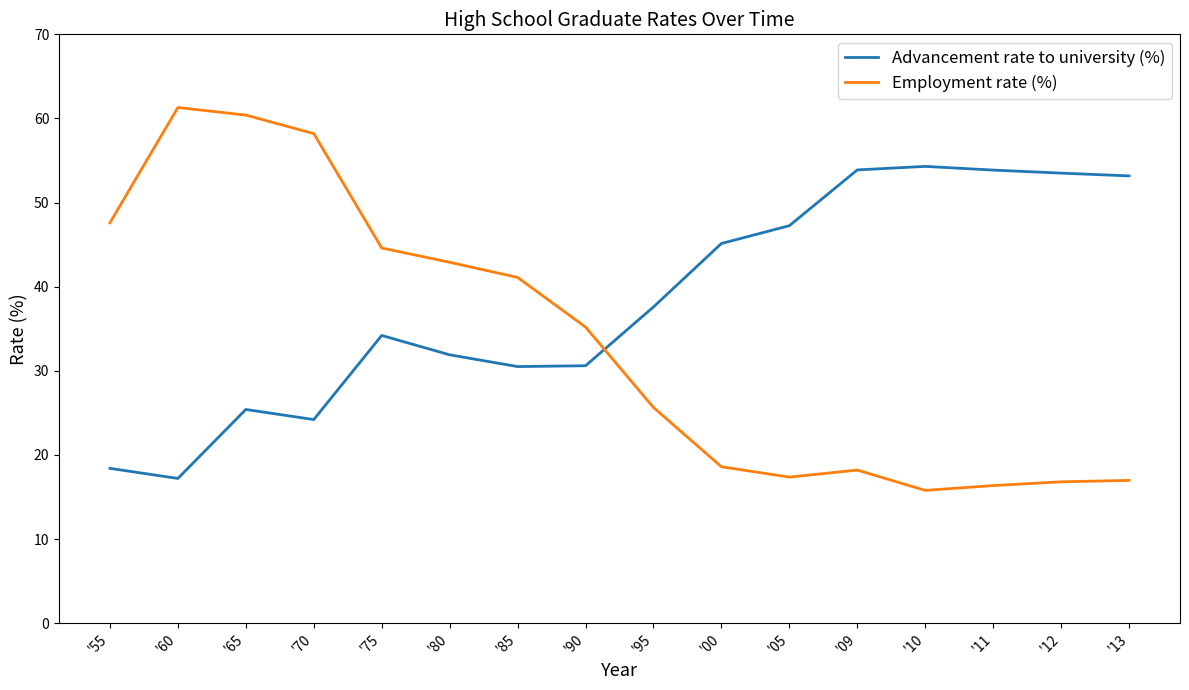

At which category is the sum across all series the highest?

'65